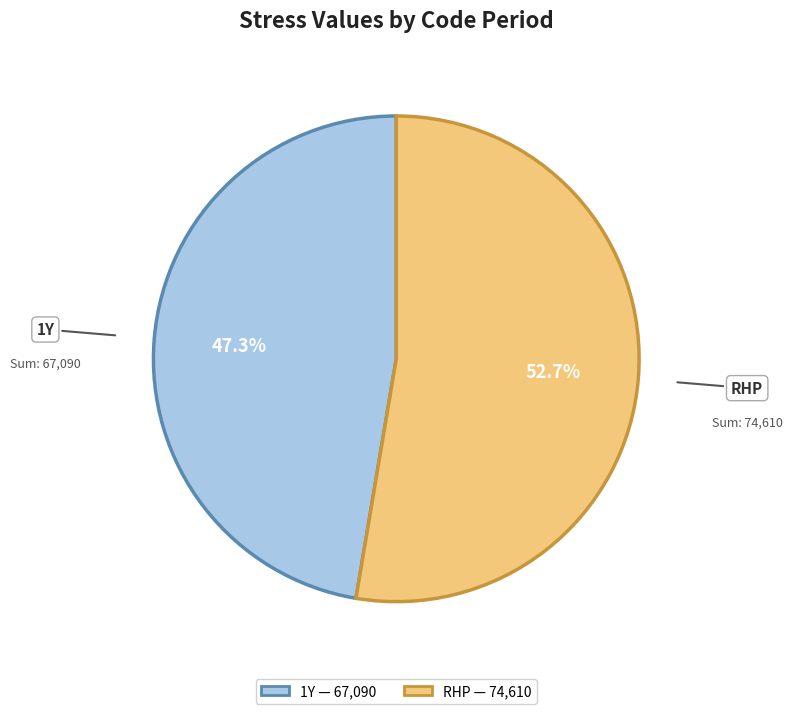

Does any single category account for the majority?

Yes